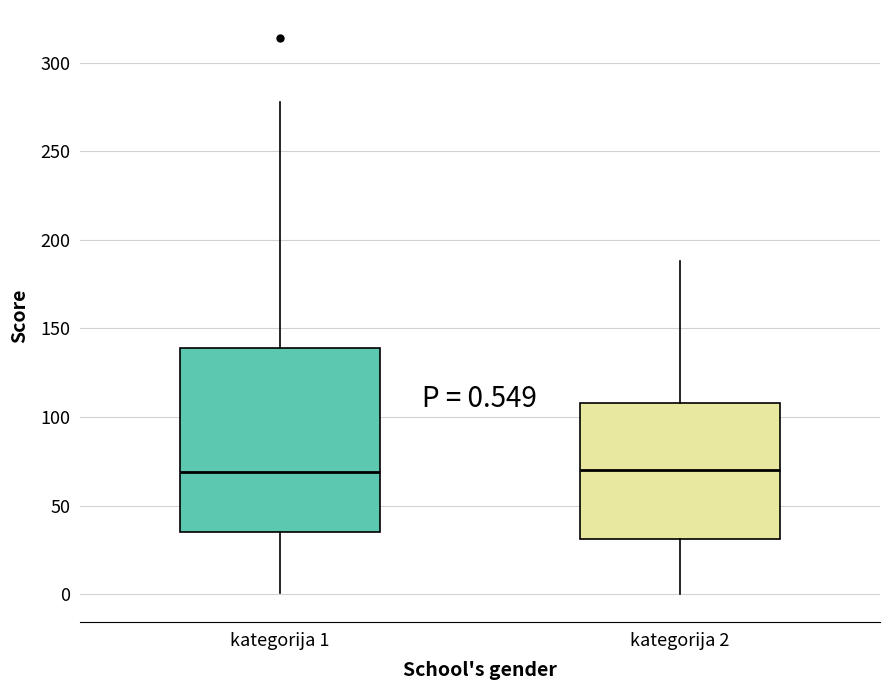

Comparing the boxes themselves (not the whiskers), which one is the tallest?

kategorija 1